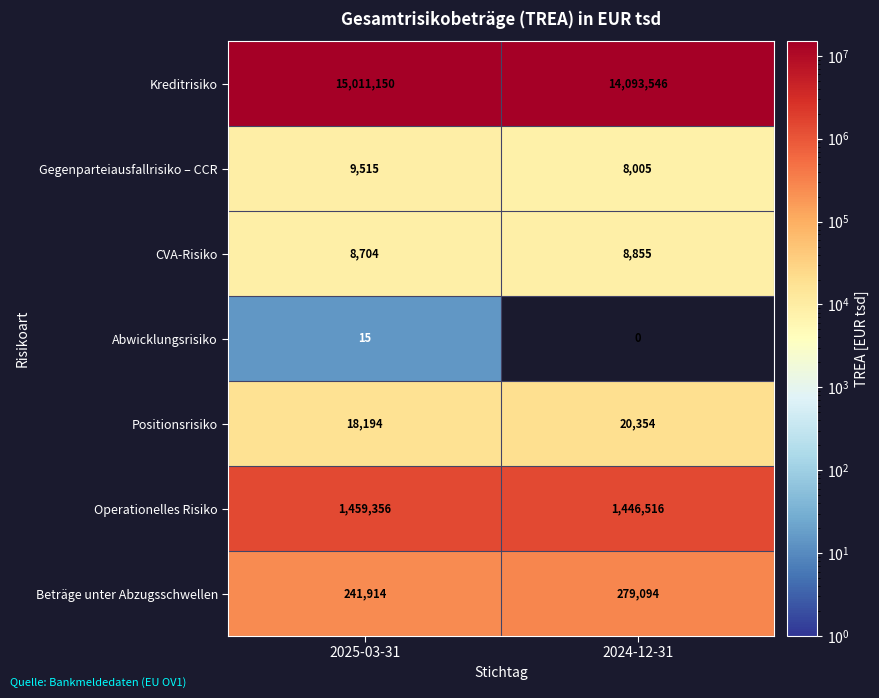

What is the maximum value shown in the chart?

15011150